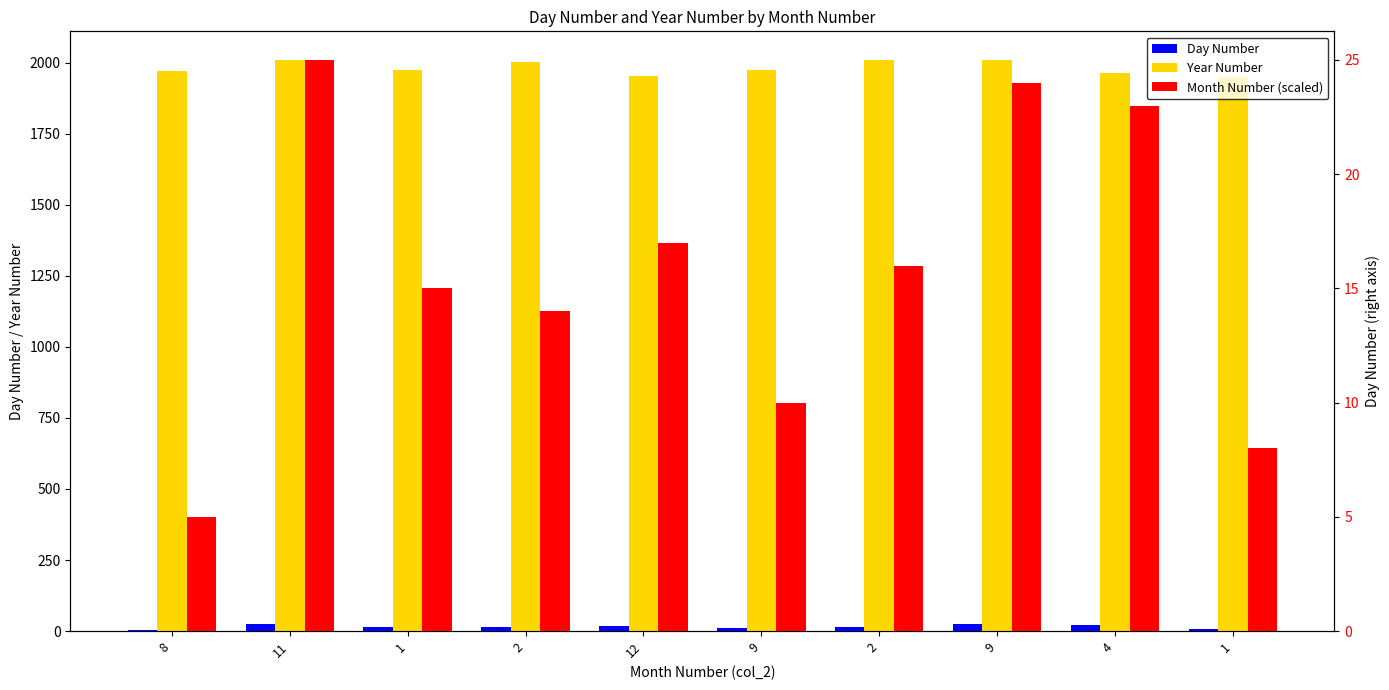

True or false: Day Number has a value of 24 at 9.

True